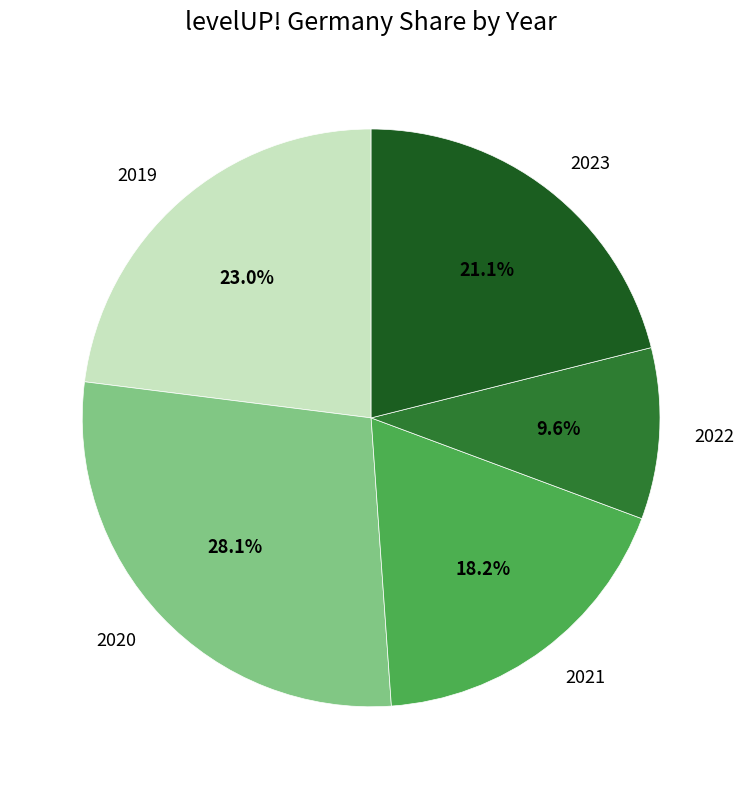

What percentage is the 2020 slice, to the nearest percent?

28%